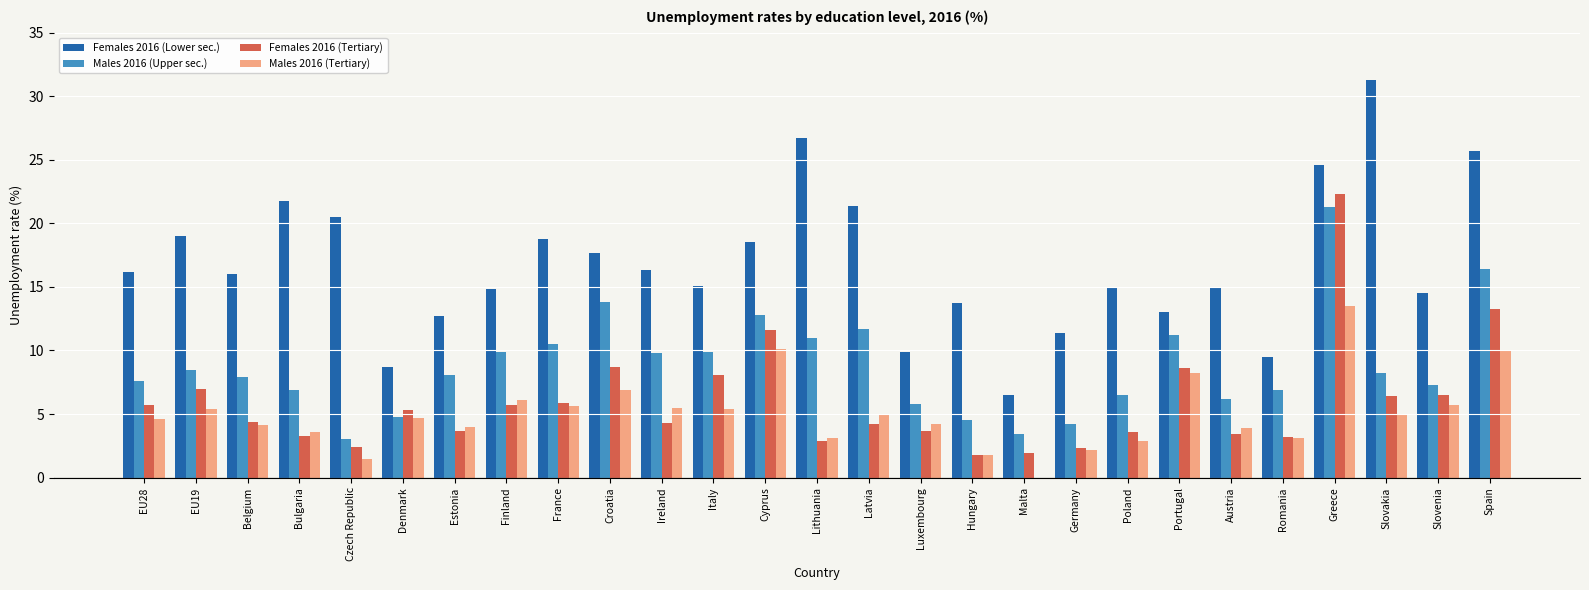

At which label does Females 2016 (Lower sec.) reach its peak?

Slovakia